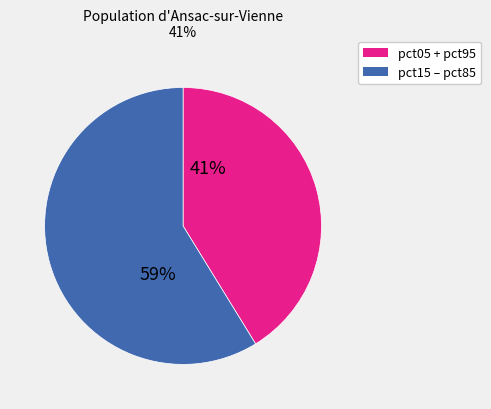

How many slices are in this pie chart?

2